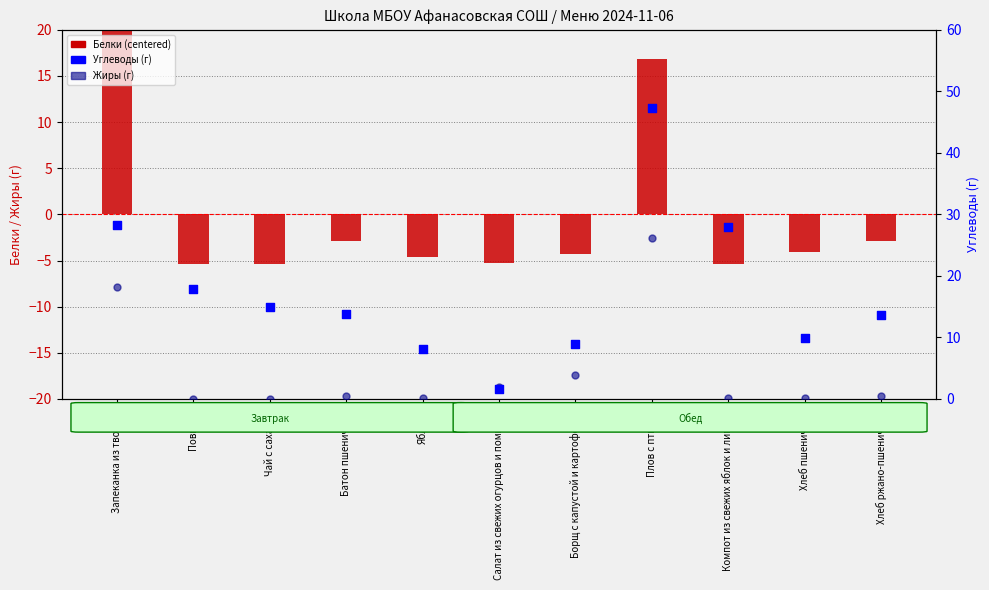

Which series contains the lowest Y value?

Белки (centered)